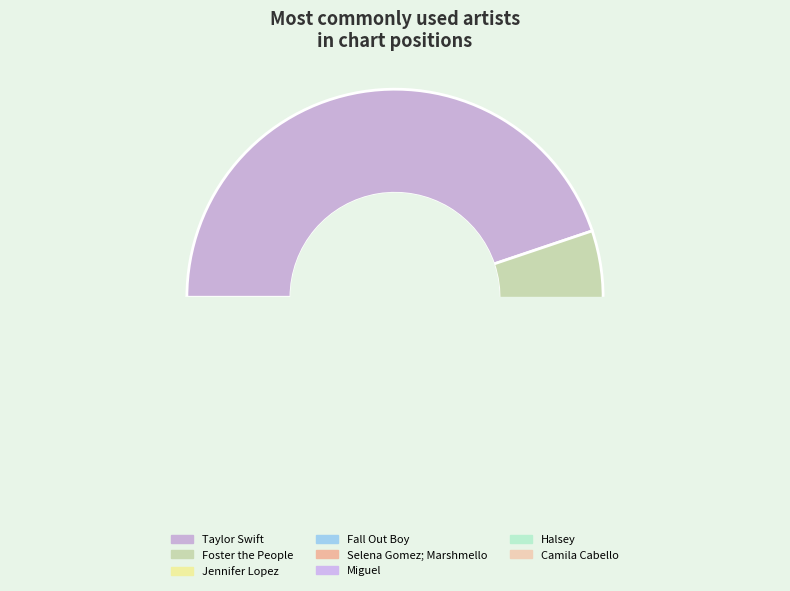

Which category has the smallest portion of the pie?

Selena Gomez; Marshmello